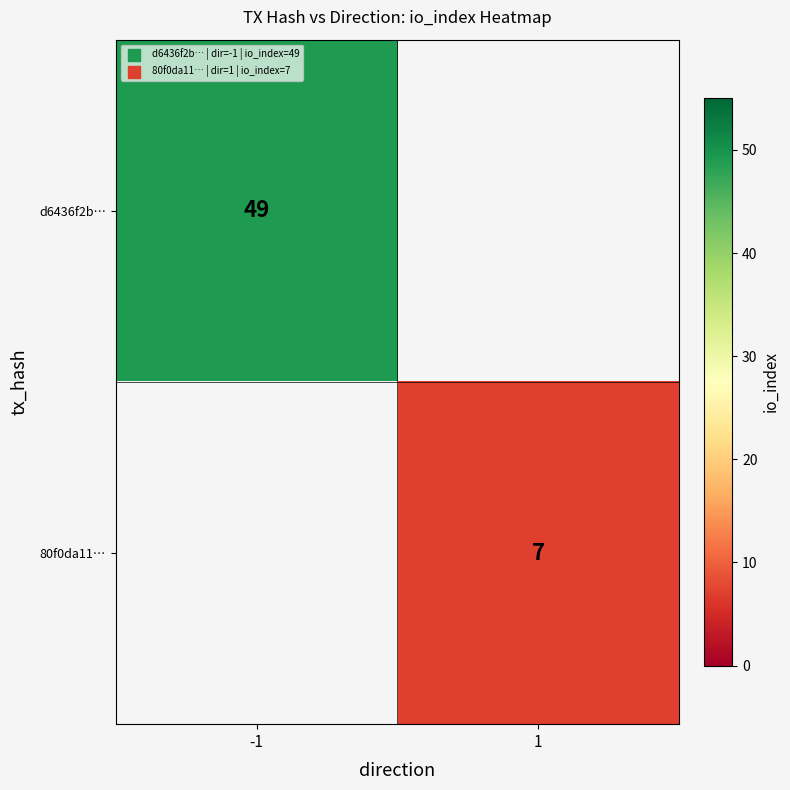

Is the value of 80f0da11… at 1 greater than the value of d6436f2b… at -1?

No